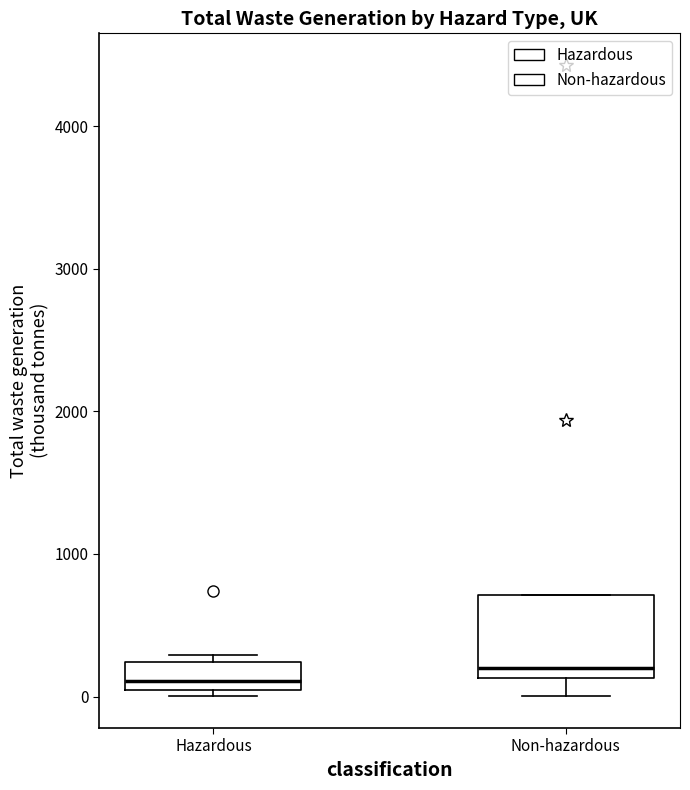

Which box is the tallest, from its lower edge to its upper edge?

Non-hazardous